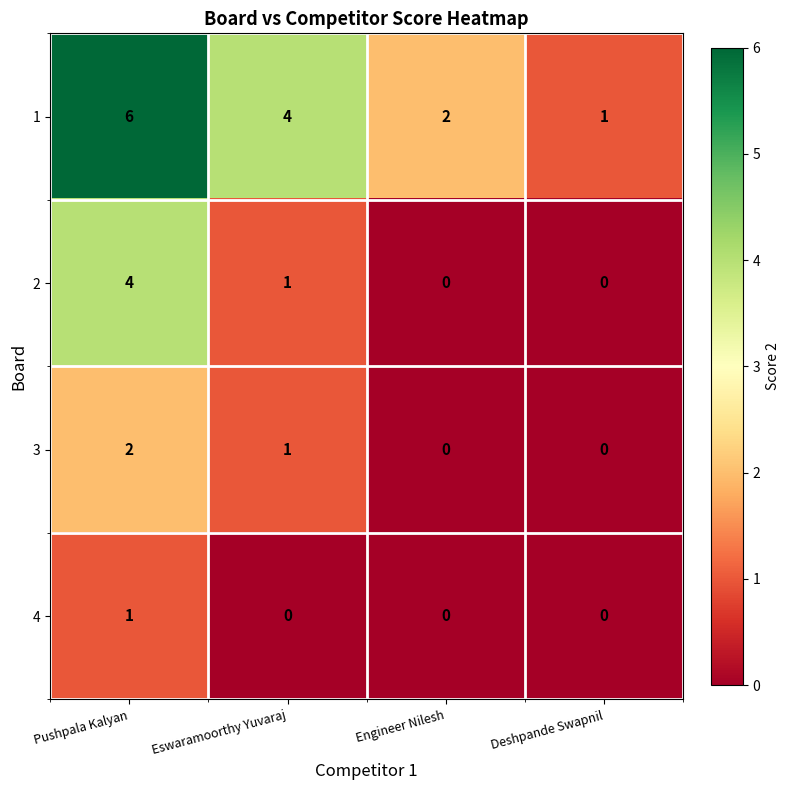

Which series changed the most between Pushpala Kalyan and Deshpande Swapnil?

1